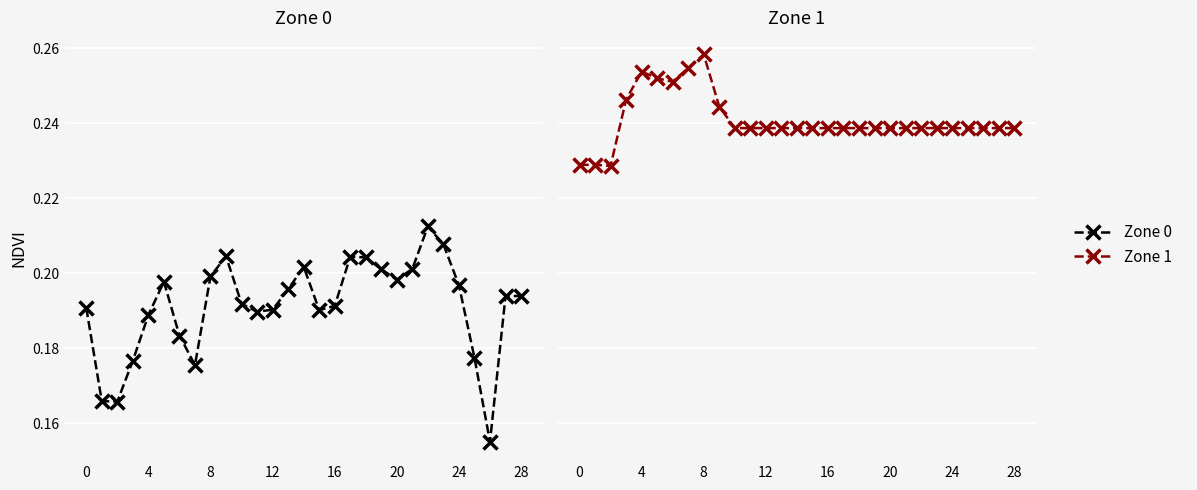

At which category does the chart reach its peak across all series?

8